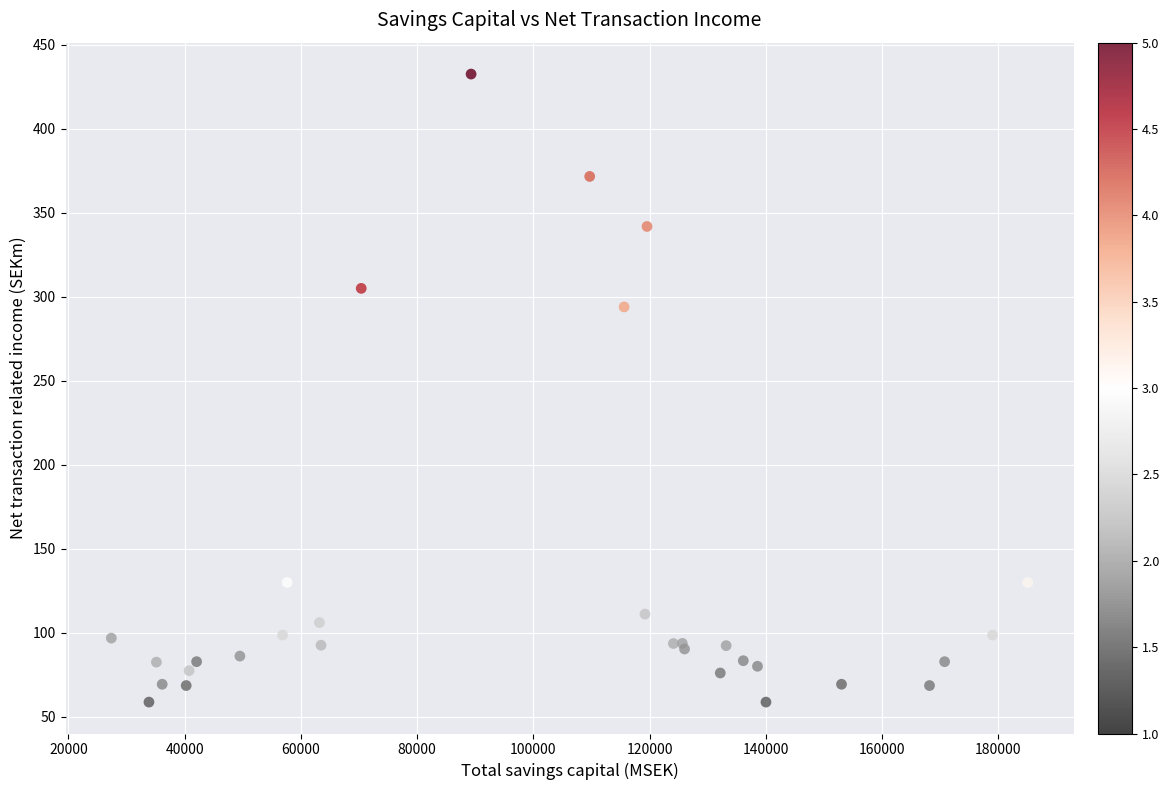

What Y value in the scatter plot is closest to 245?

294.0